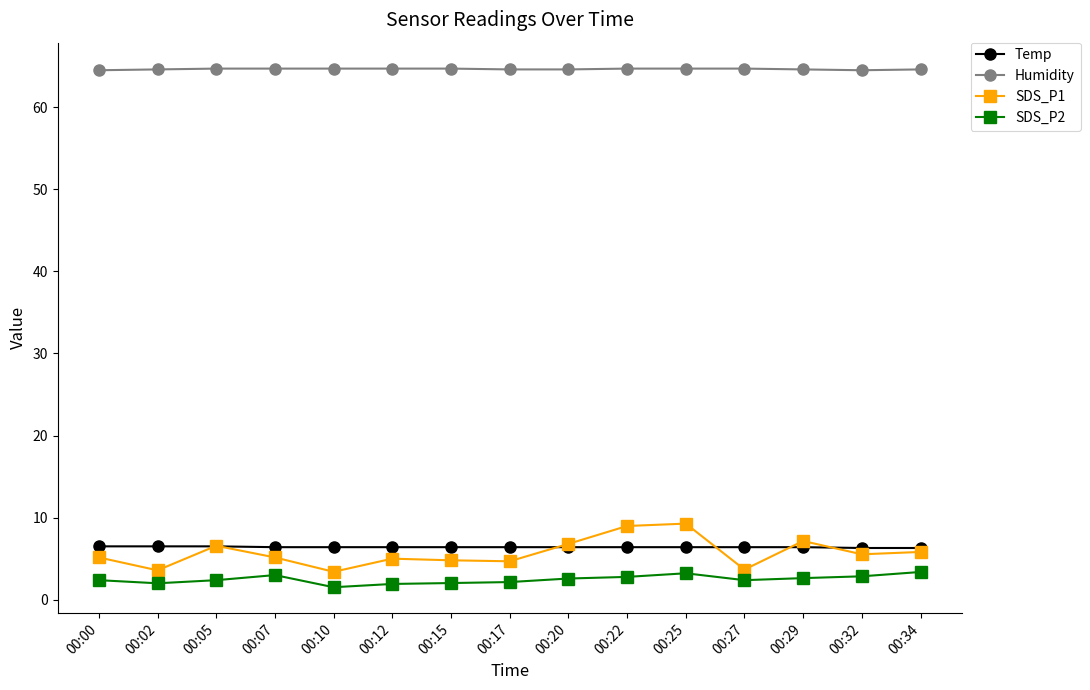

What is the lowest value of the Temp series?

6.3